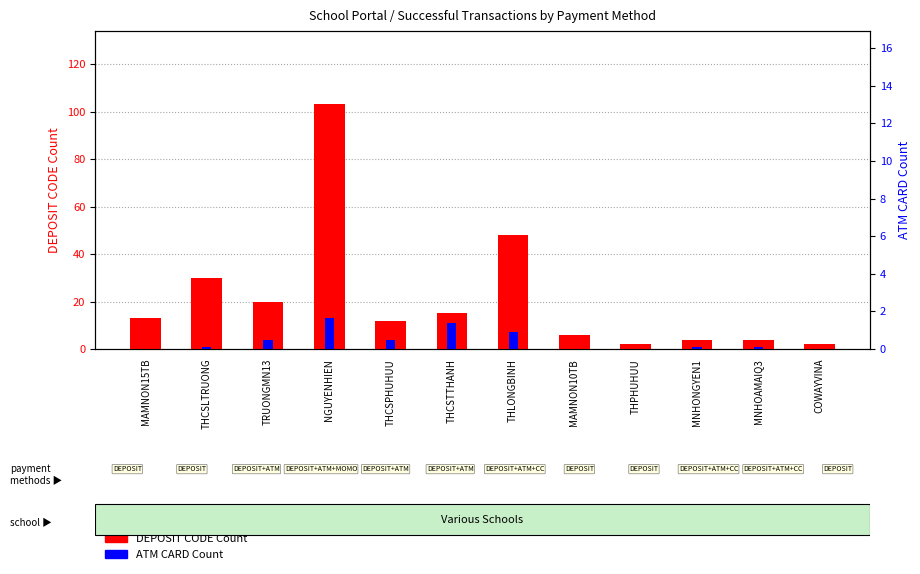

True or false: ATM CARD Count has a value of 1 at THCSLTRUONG.

False